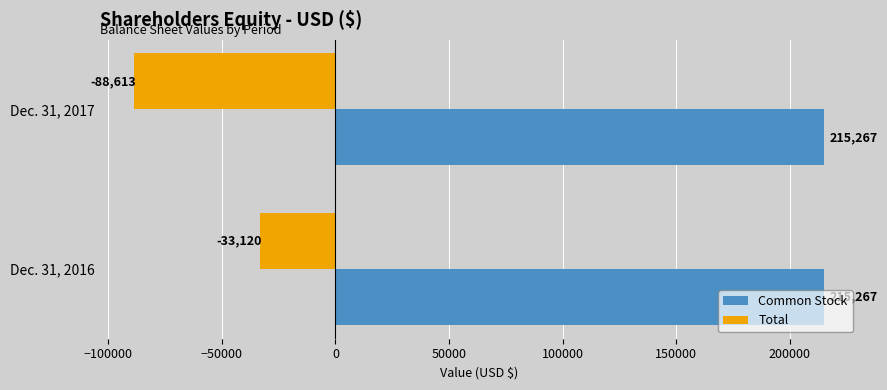

Is it true that Common Stock equals 215267 at Dec. 31, 2017?

True